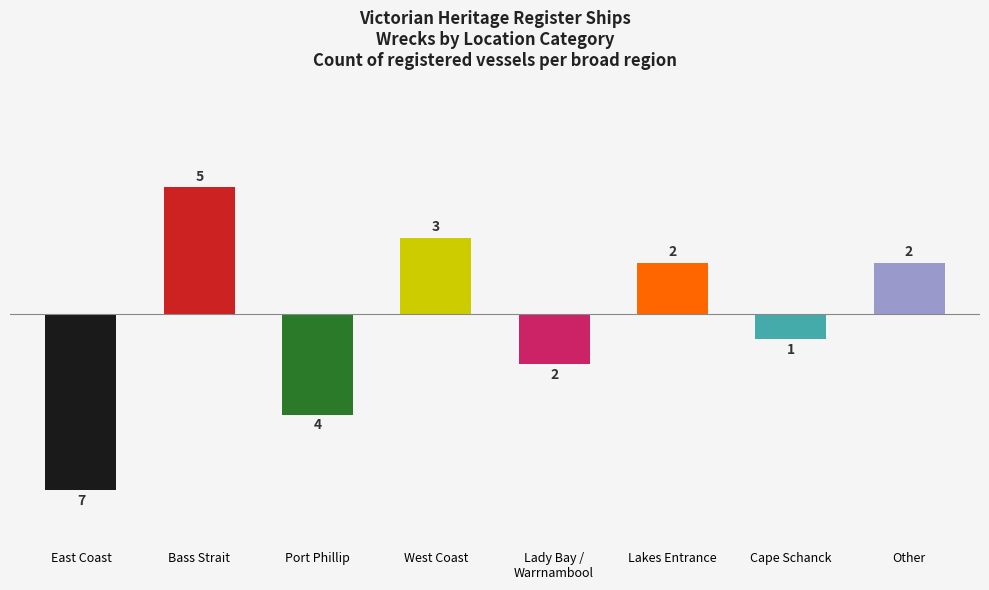

How many distinct data groups are displayed?

1